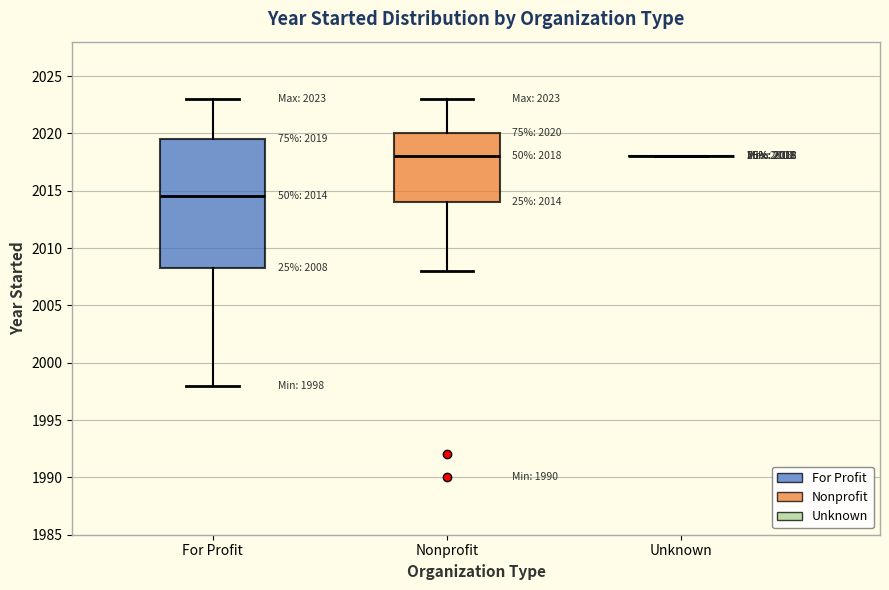

Which box is the tallest, from its lower edge to its upper edge?

For Profit